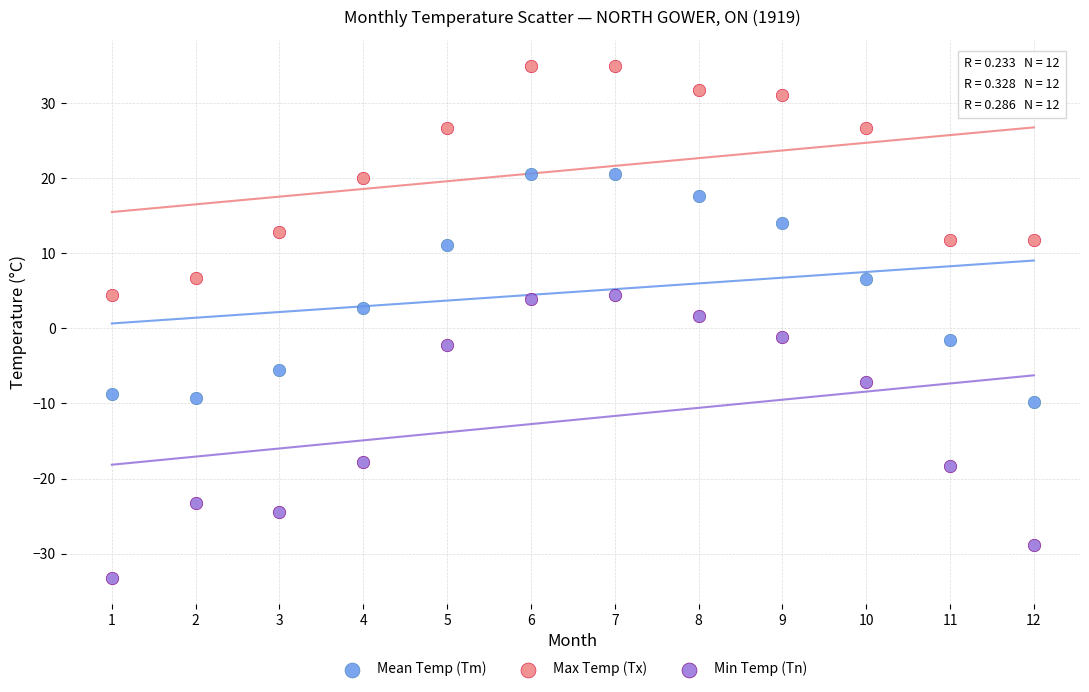

Which series has the widest spread of Y values?

Min Temp (Tn)